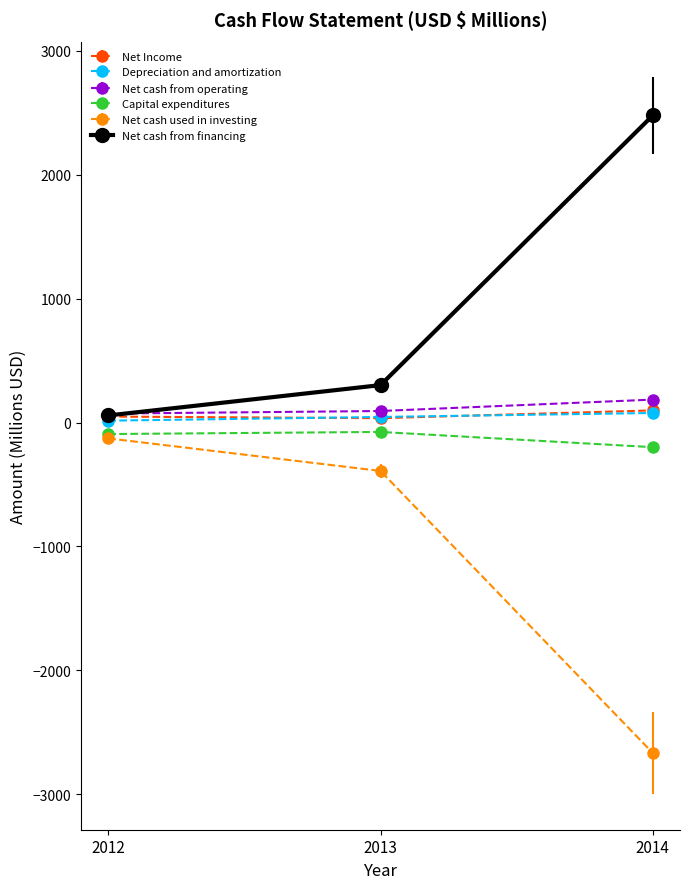

True or false: Net cash from financing has a value of 57 at 2012.

True